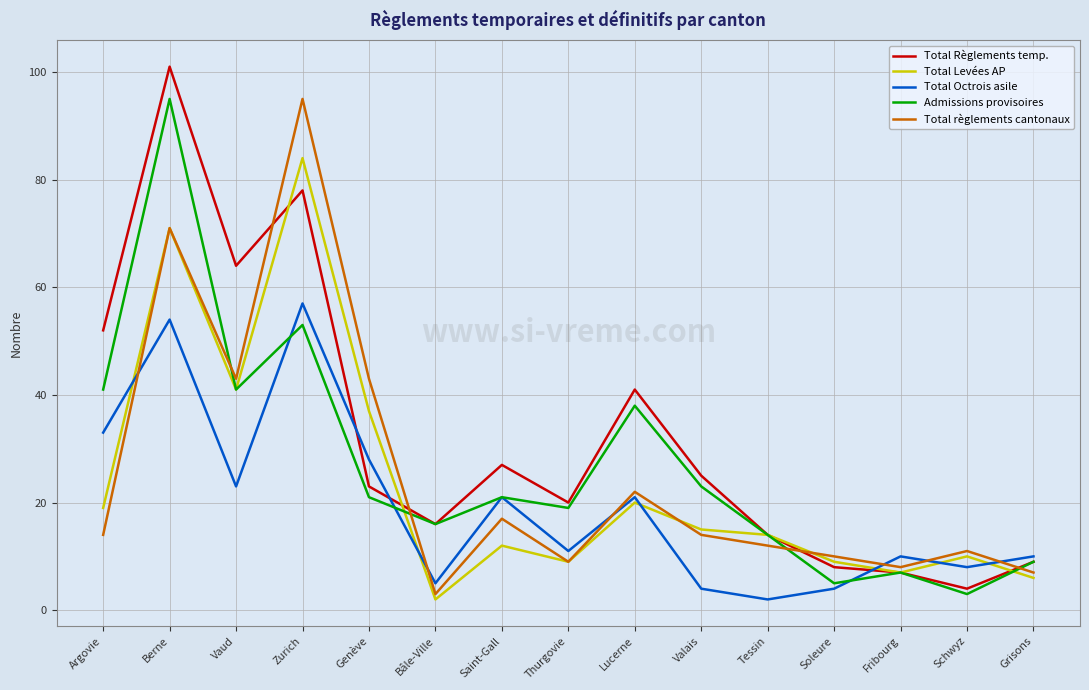

What is the difference between the second highest and minimum values in the Total règlements cantonaux series?

68